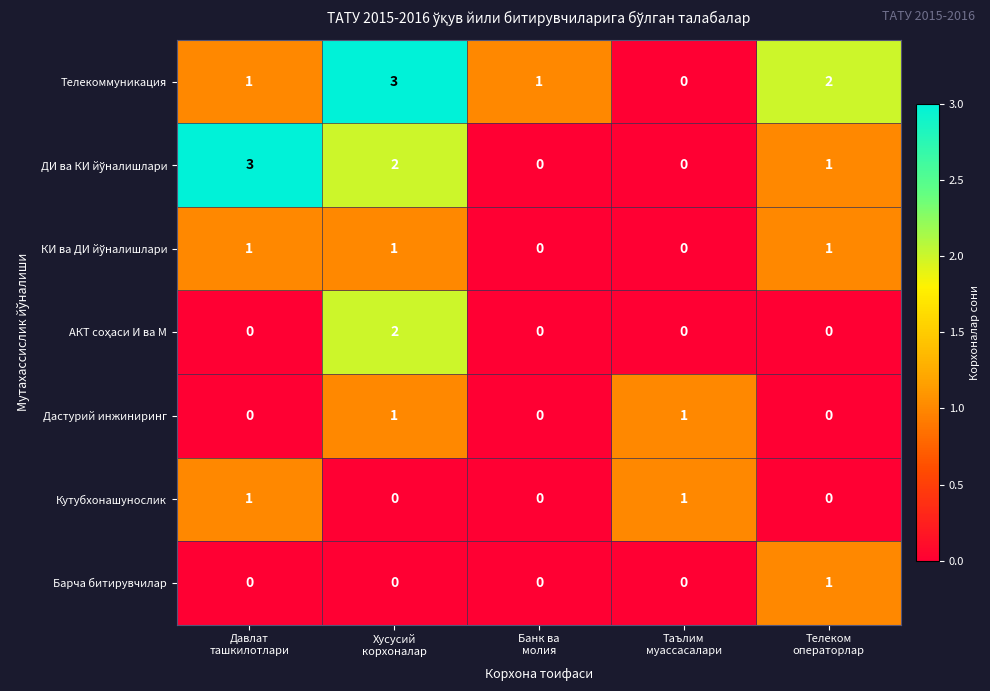

Count the Кутубхонашунослик values in the range 0 to 1.

5